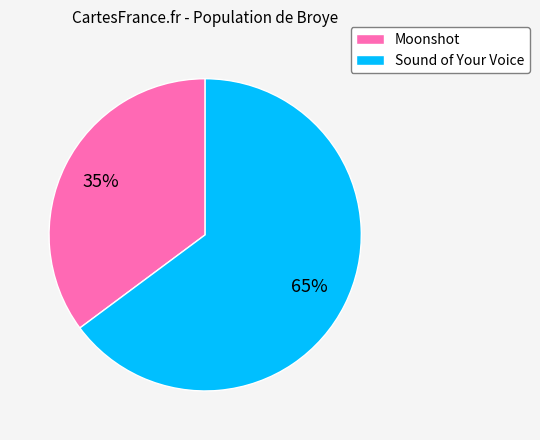

To the nearest percent, what percentage of the pie is Moonshot?

35%